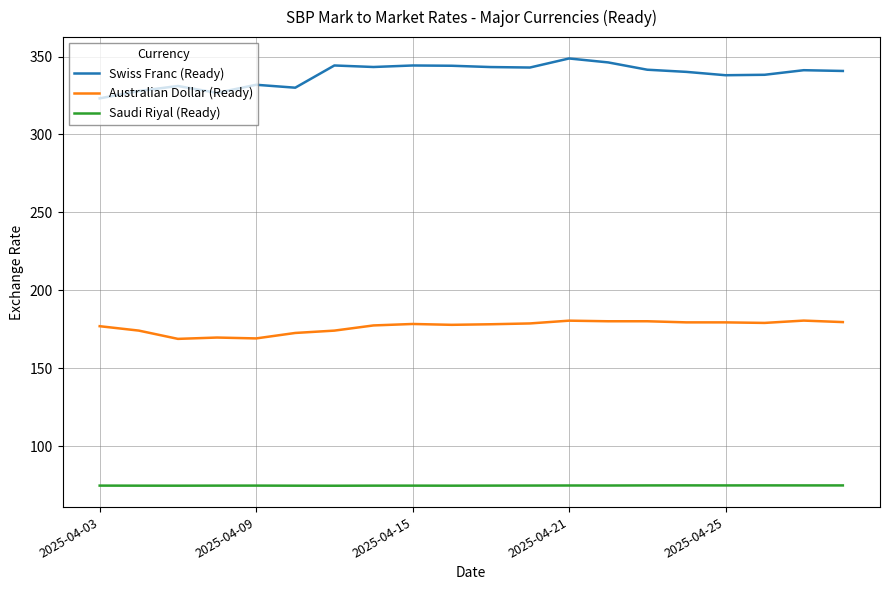

List the series in order of their overall mean, lowest first.

Saudi Riyal (Ready), Australian Dollar (Ready), Swiss Franc (Ready)